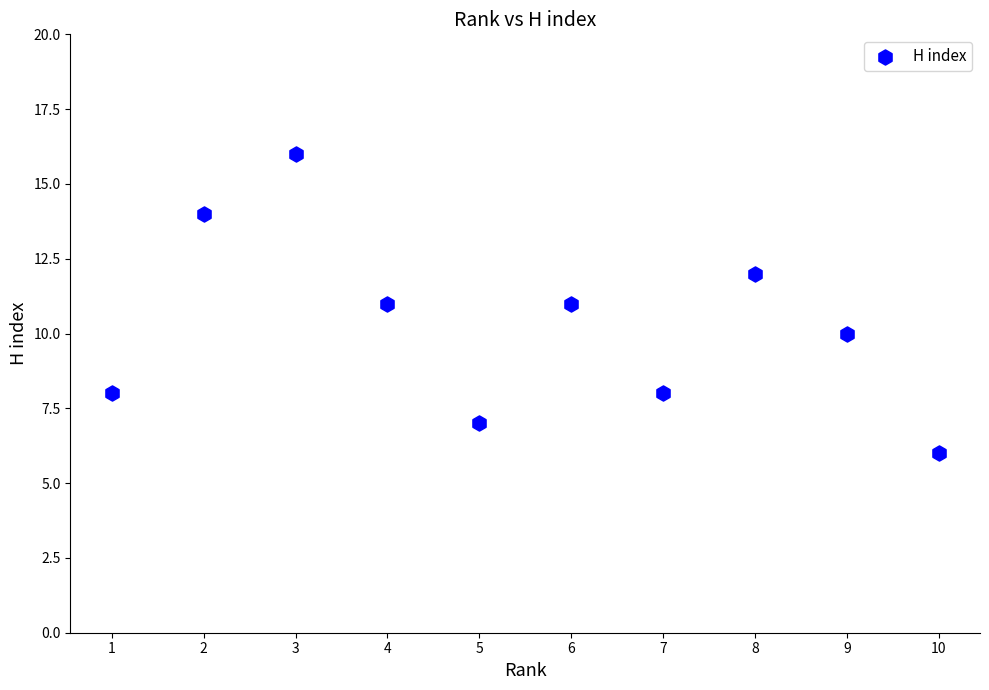

What is the average X value?

6